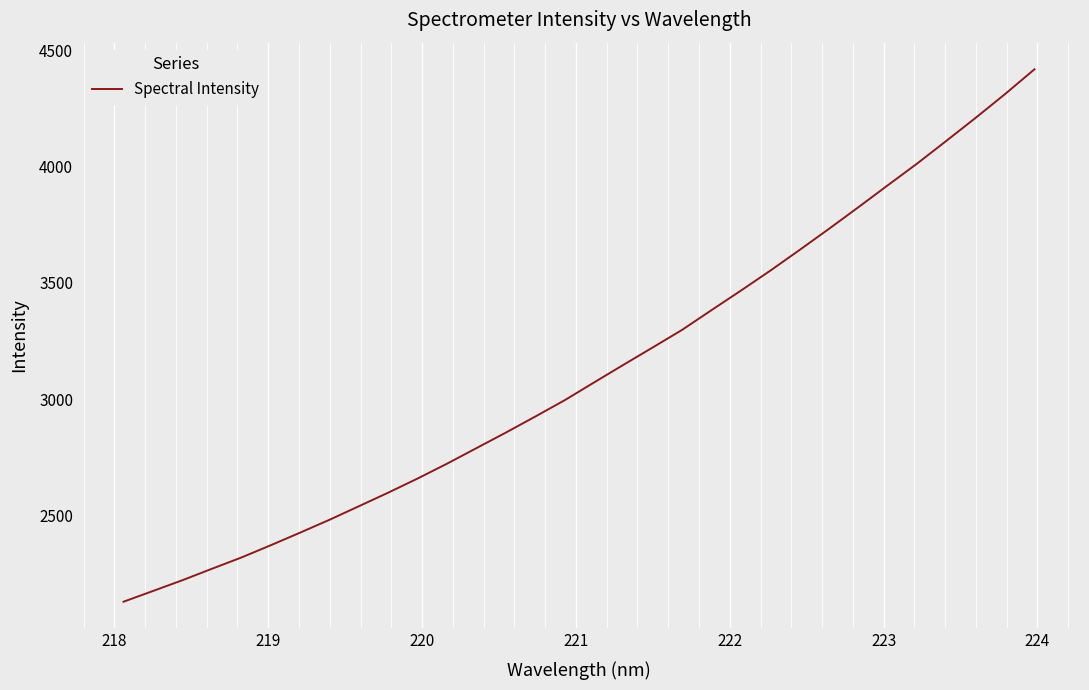

What is the minimum value shown in the chart?

2126.9